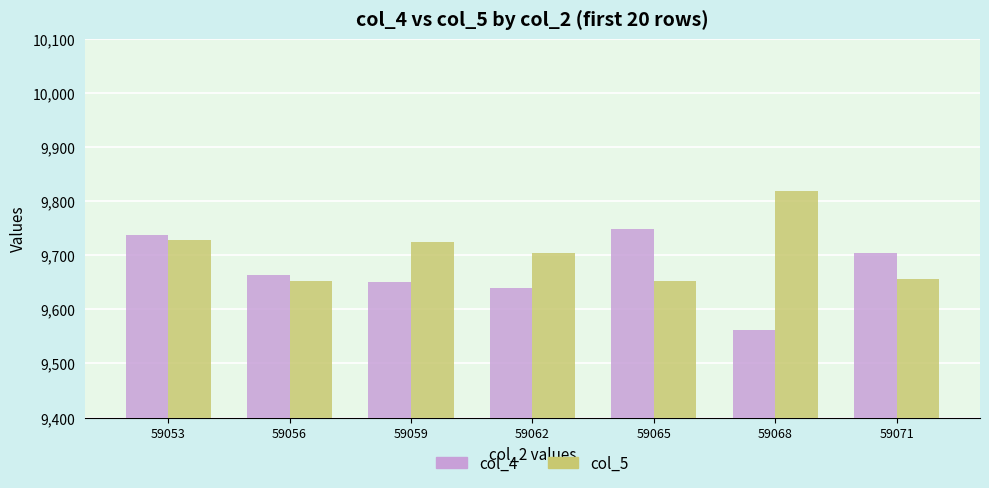

What value does the col_4 series have at 59053, to the nearest 5?

9740